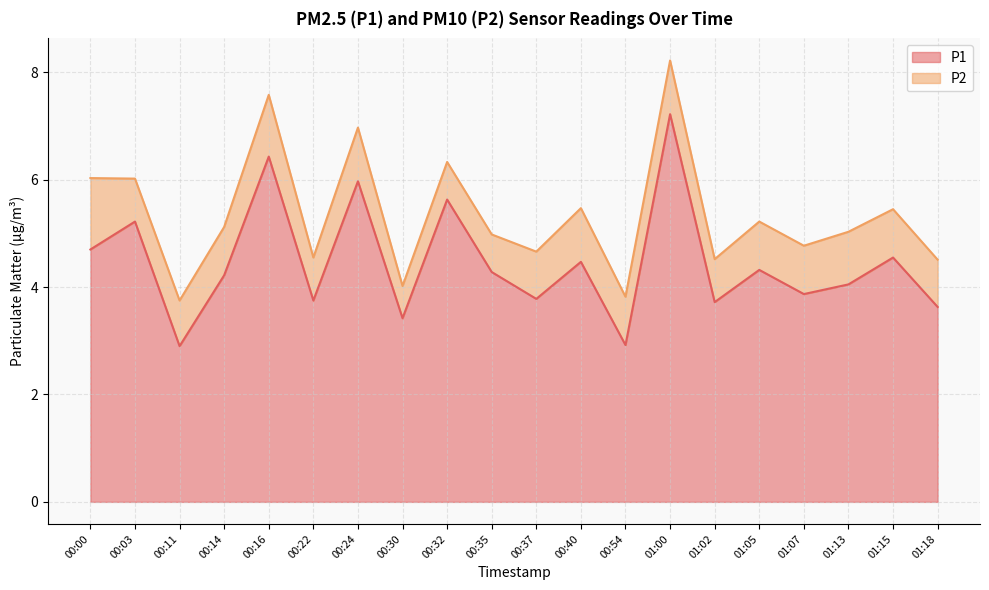

What is the ratio of the value at 00:30 to the value at 00:32?

0.6